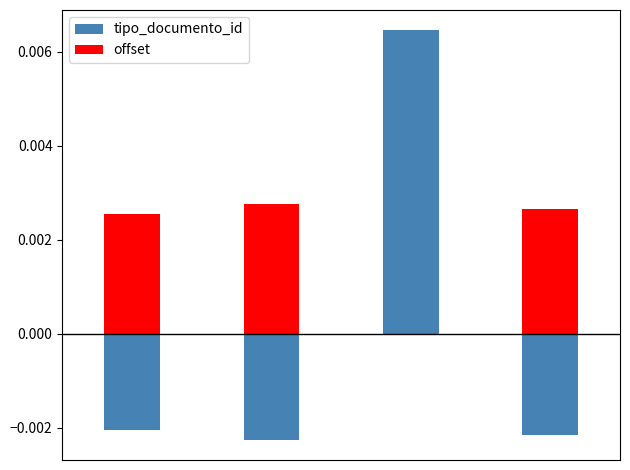

Is the value of tipo_documento_id at 3 greater than the value of offset at 3?

No